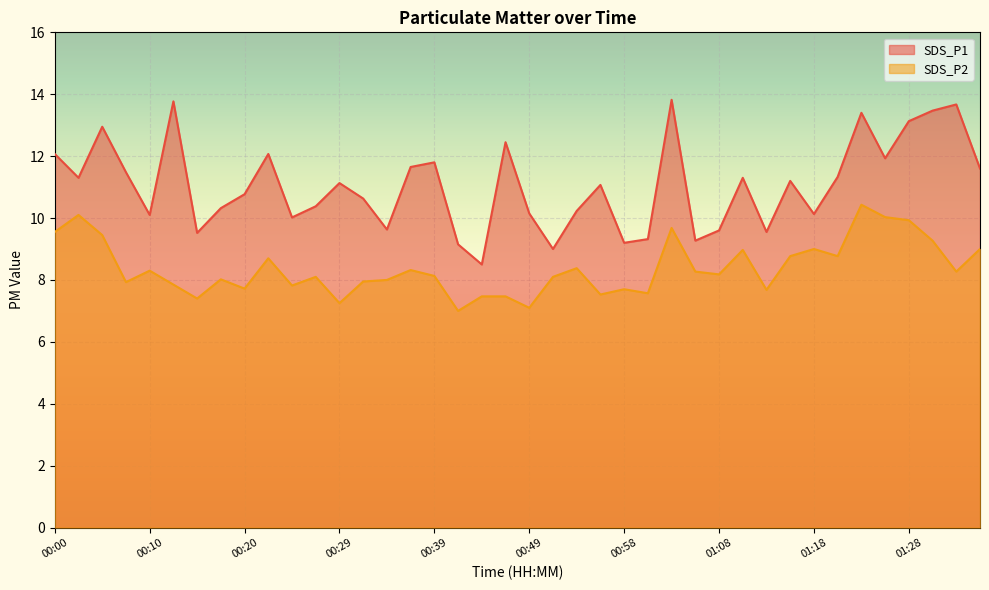

What are all the series names shown in the legend?

SDS_P1, SDS_P2